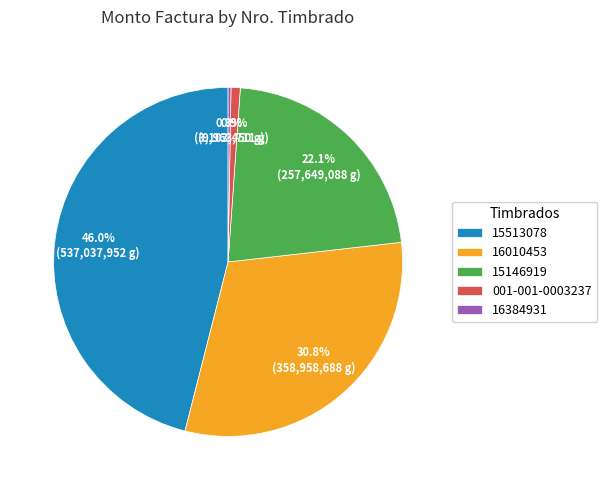

What percentage is NOT represented by 001-001-0003237?

99.1%